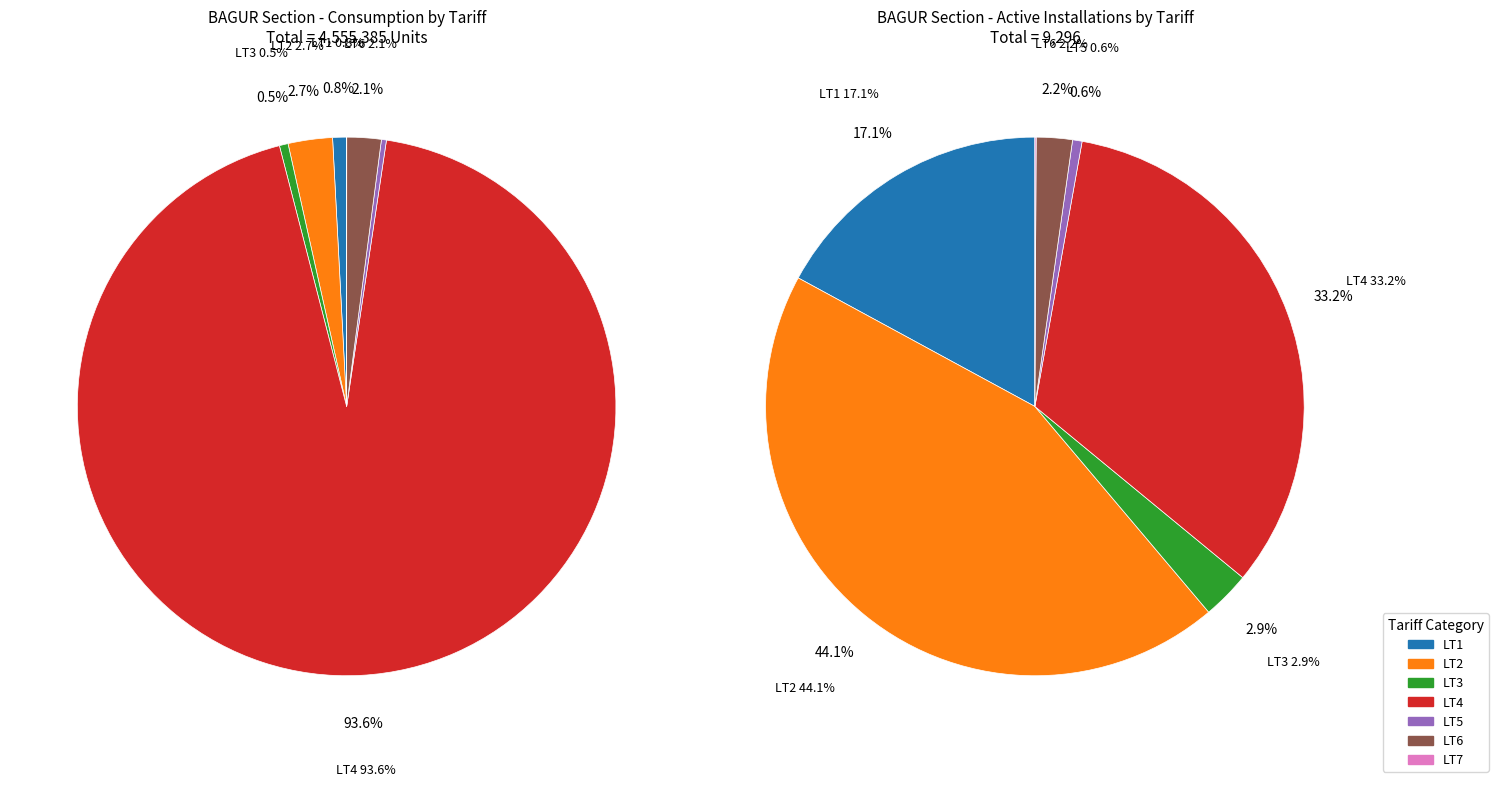

What portion of the pie excludes LT3?

99.5%